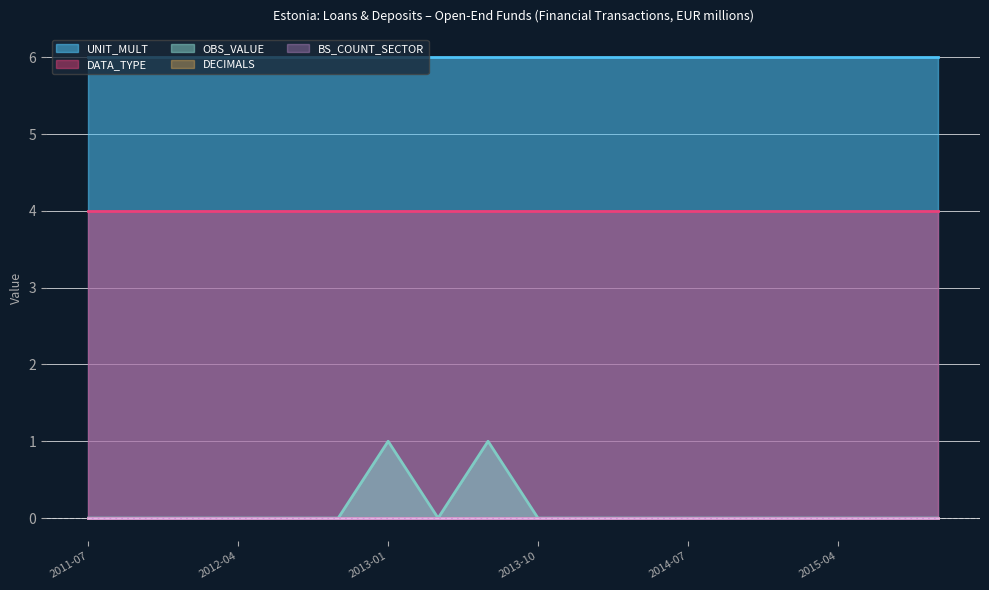

True or false: UNIT_MULT and DECIMALS cross at least once.

False